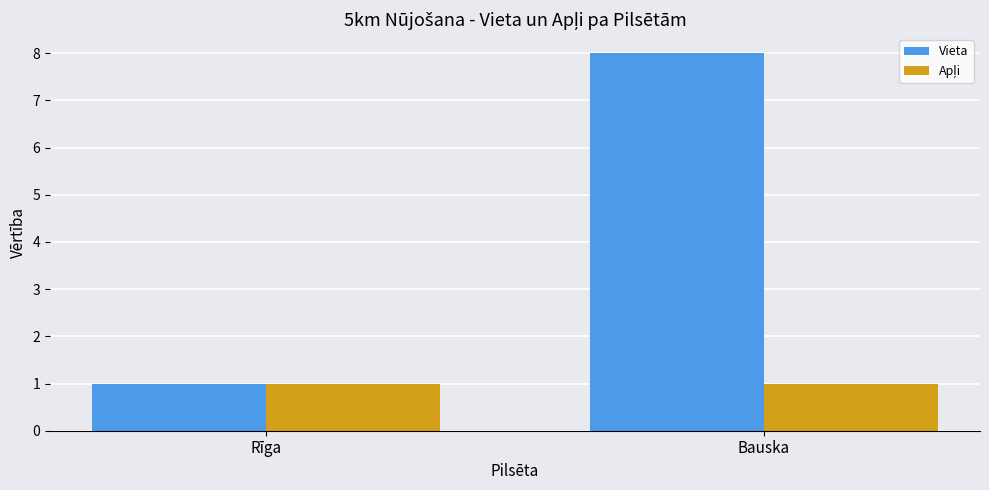

How many values in the Vieta series are below 8?

1